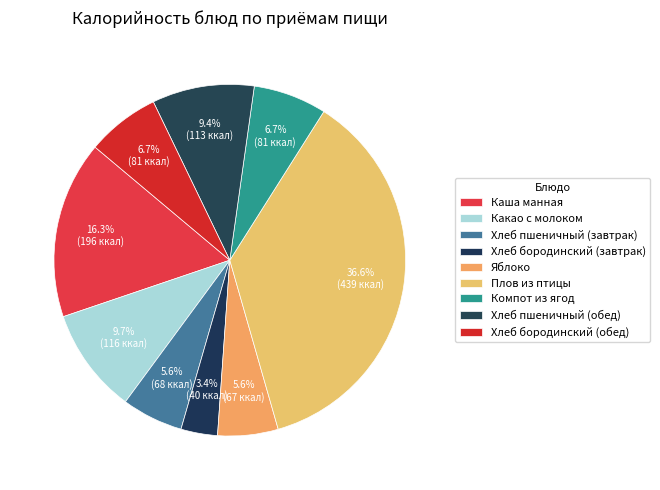

Is the sum of Какао с молоком and Яблоко greater than half?

No